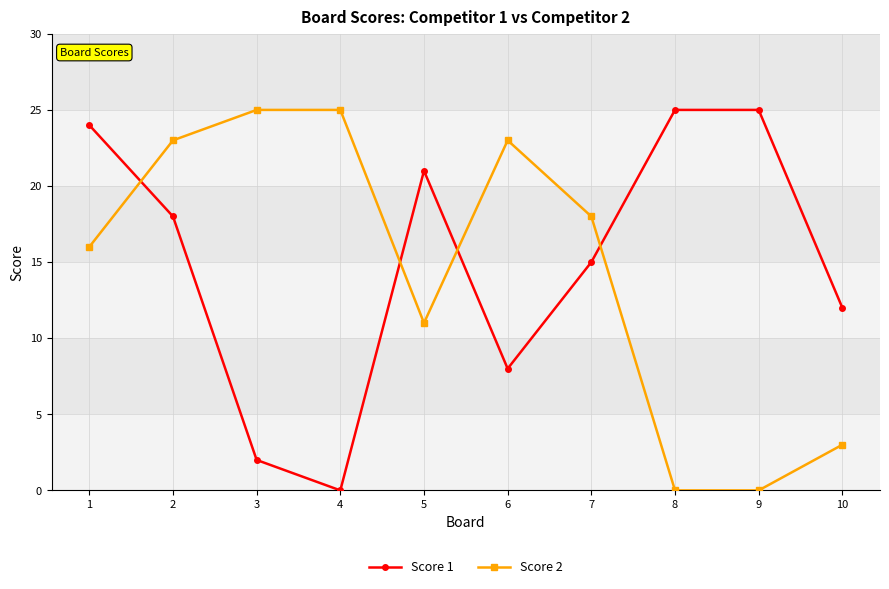

The Score 2 series shows 25 at 4. True or false?

True